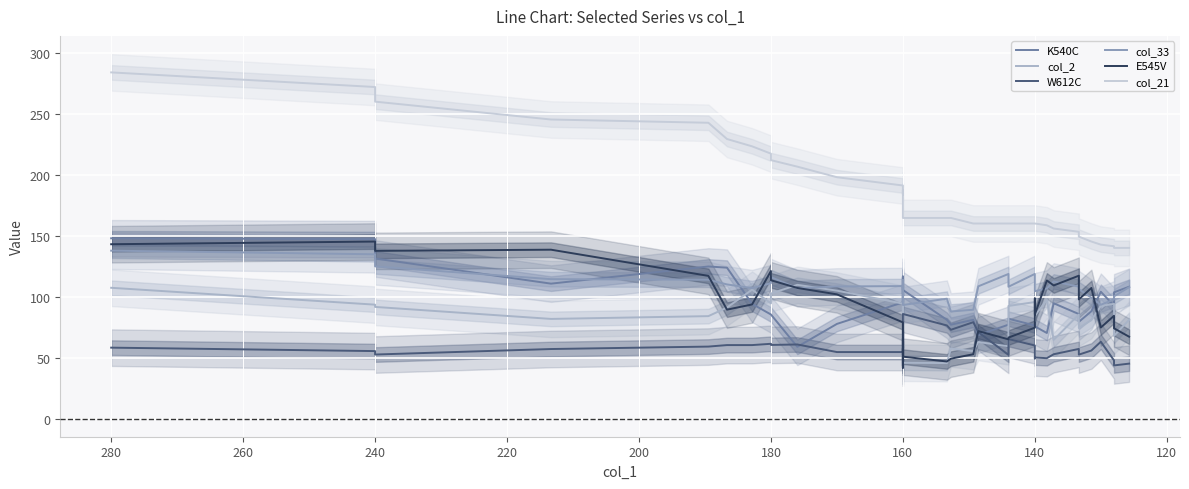

Is the value of col_33 at 12 greater than the value of col_21 at 28?

No